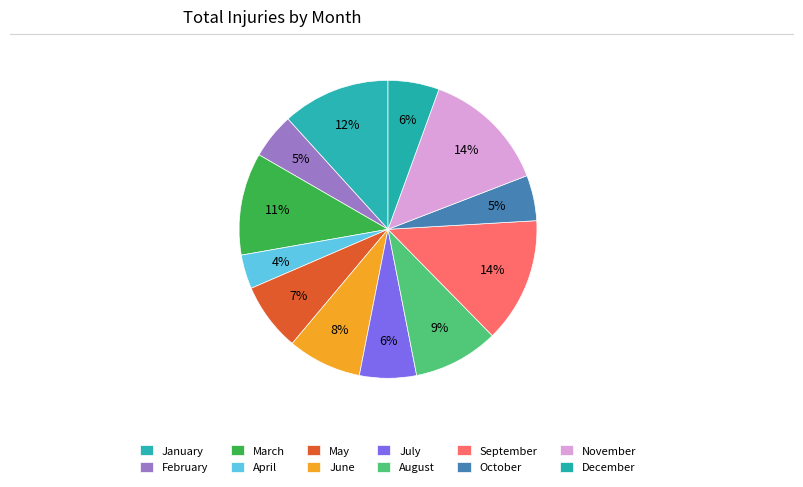

True or false: January accounts for 12% of the total.

True